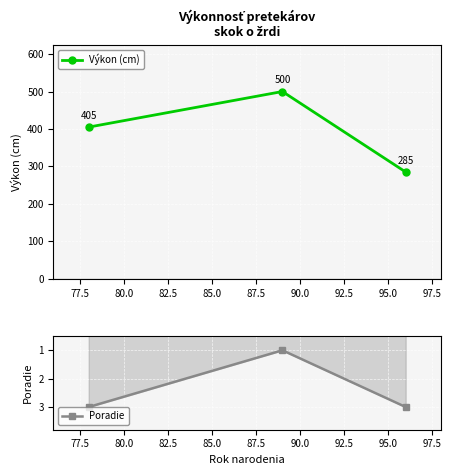

Count the Výkon (cm) values in the range 285 to 500.

3